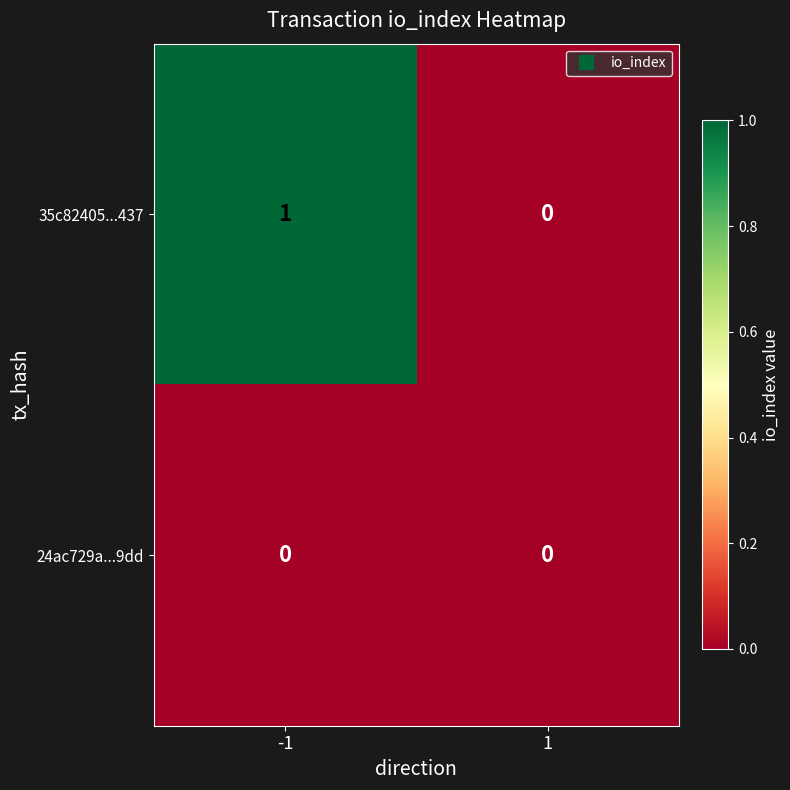

What is the total value across all series at -1?

1